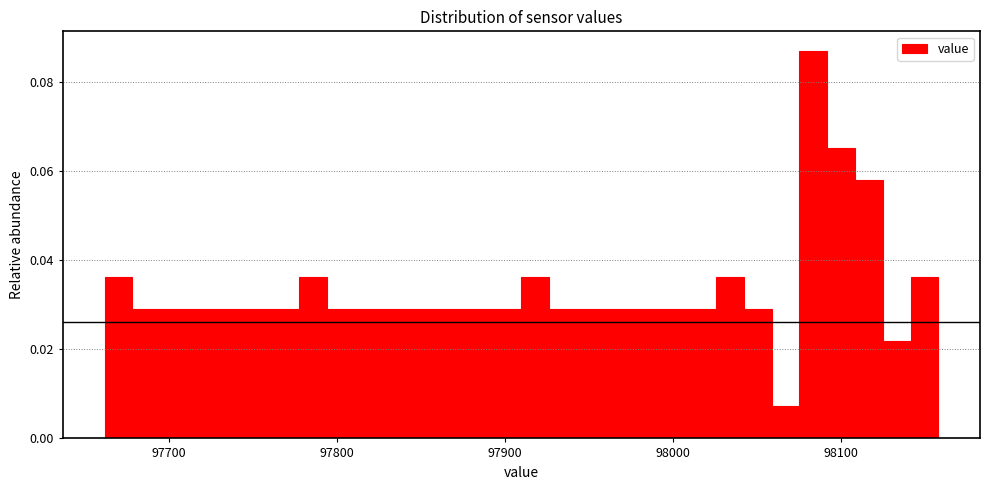

Read against the x-axis, roughly where is the centre of the tallest bar?

98080